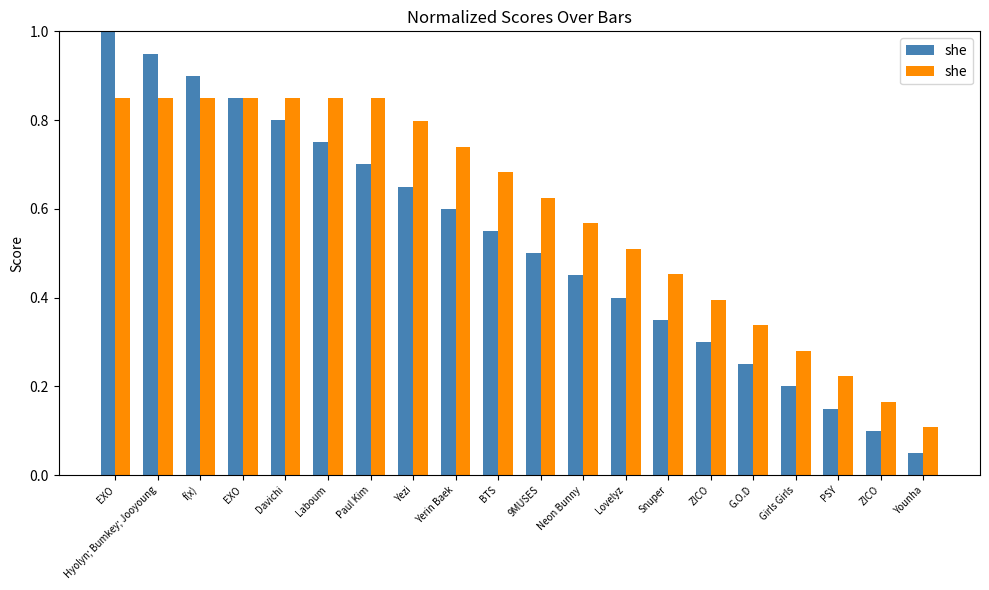

Are the bars horizontal?

No